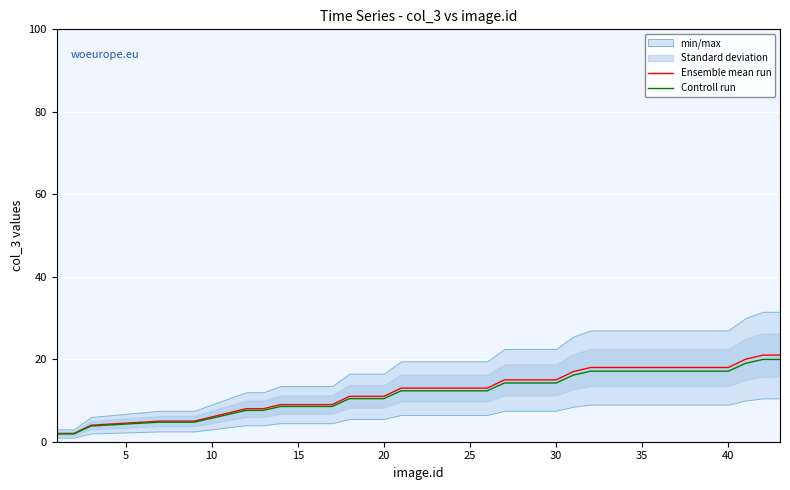

Is it true that Ensemble mean run equals 14.2 at 15?

False